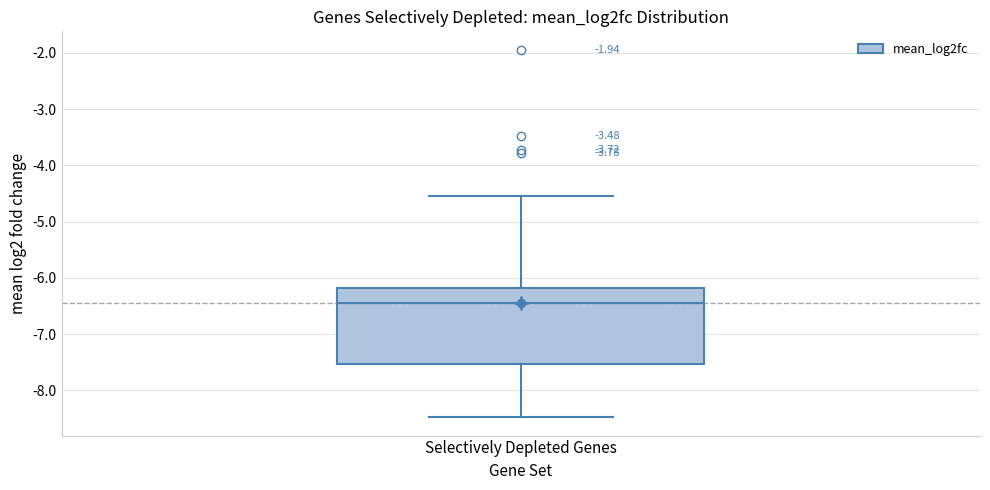

Transcribe this box plot: give where the median line is, the range the box spans, and where the two whiskers end, as read against the y-axis. The values are not printed on the chart, so give them approximately, as read against the axis.

median -6.5, box -7.5 to -6.2, whiskers -8.5 to -4.5